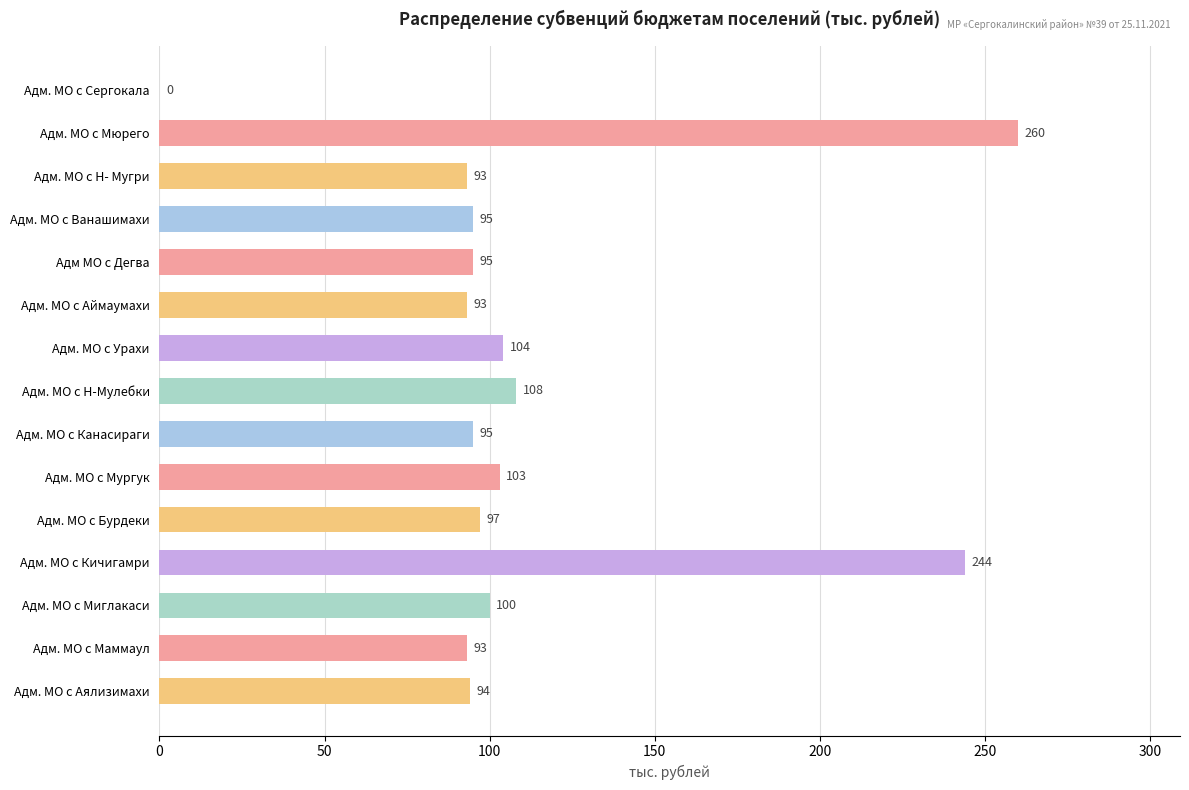

Between Адм. МО с Сергокала and Адм. МО с Мюрего, which is larger?

Адм. МО с Мюрего